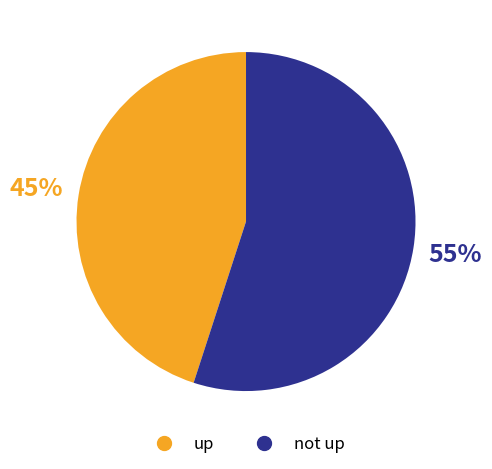

To the nearest percent, what is the average slice percentage?

50%